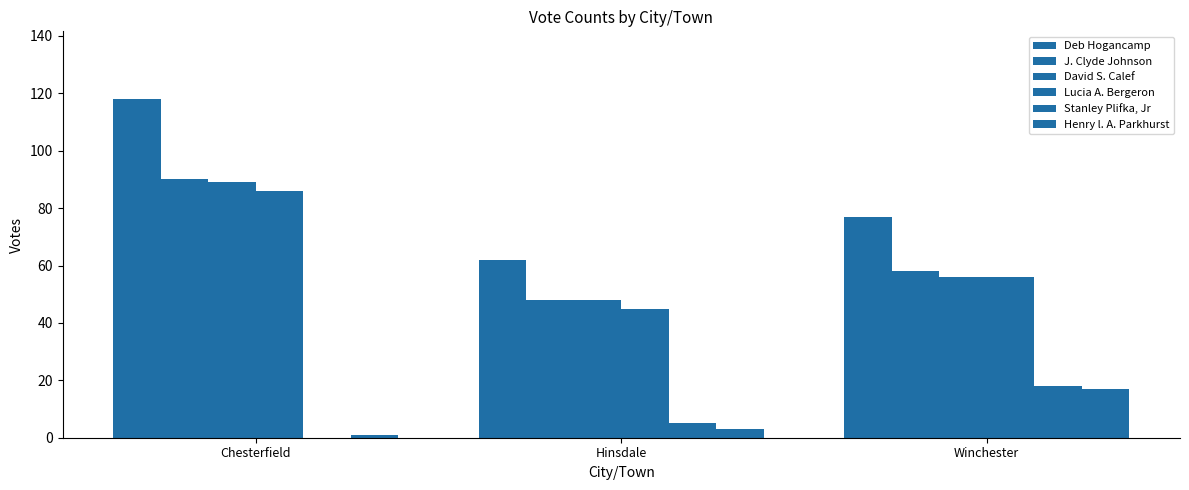

Count the number of categories in the chart.

3